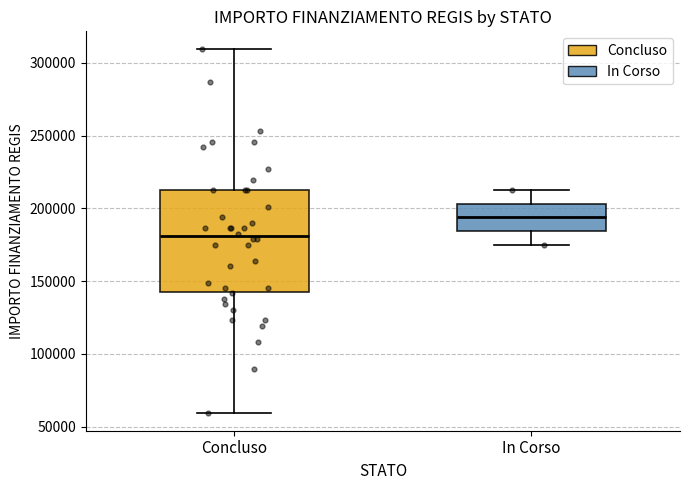

Which box's median line is the highest?

In Corso